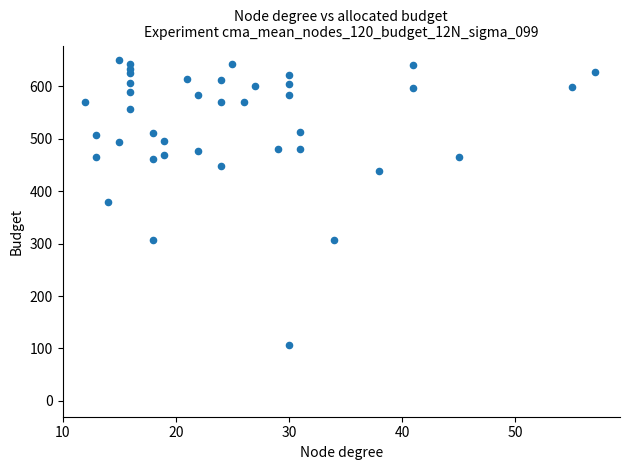

What is the range of X values (max minus min)?

45.0